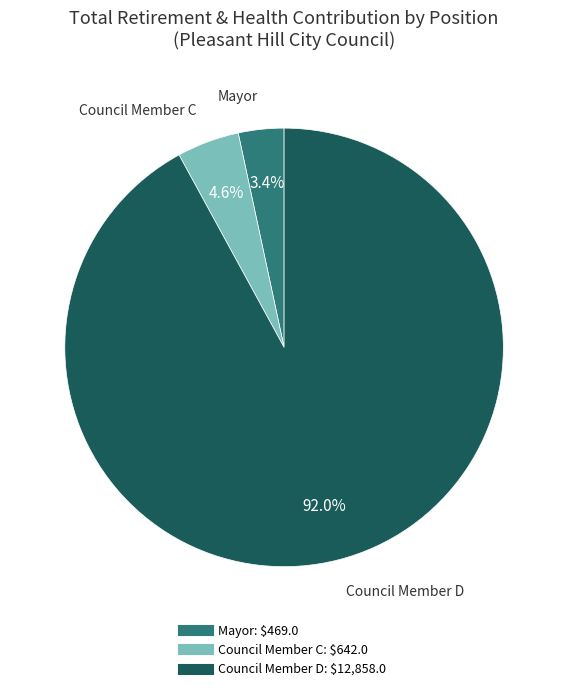

Is there any slice that represents more than half of the pie?

Yes